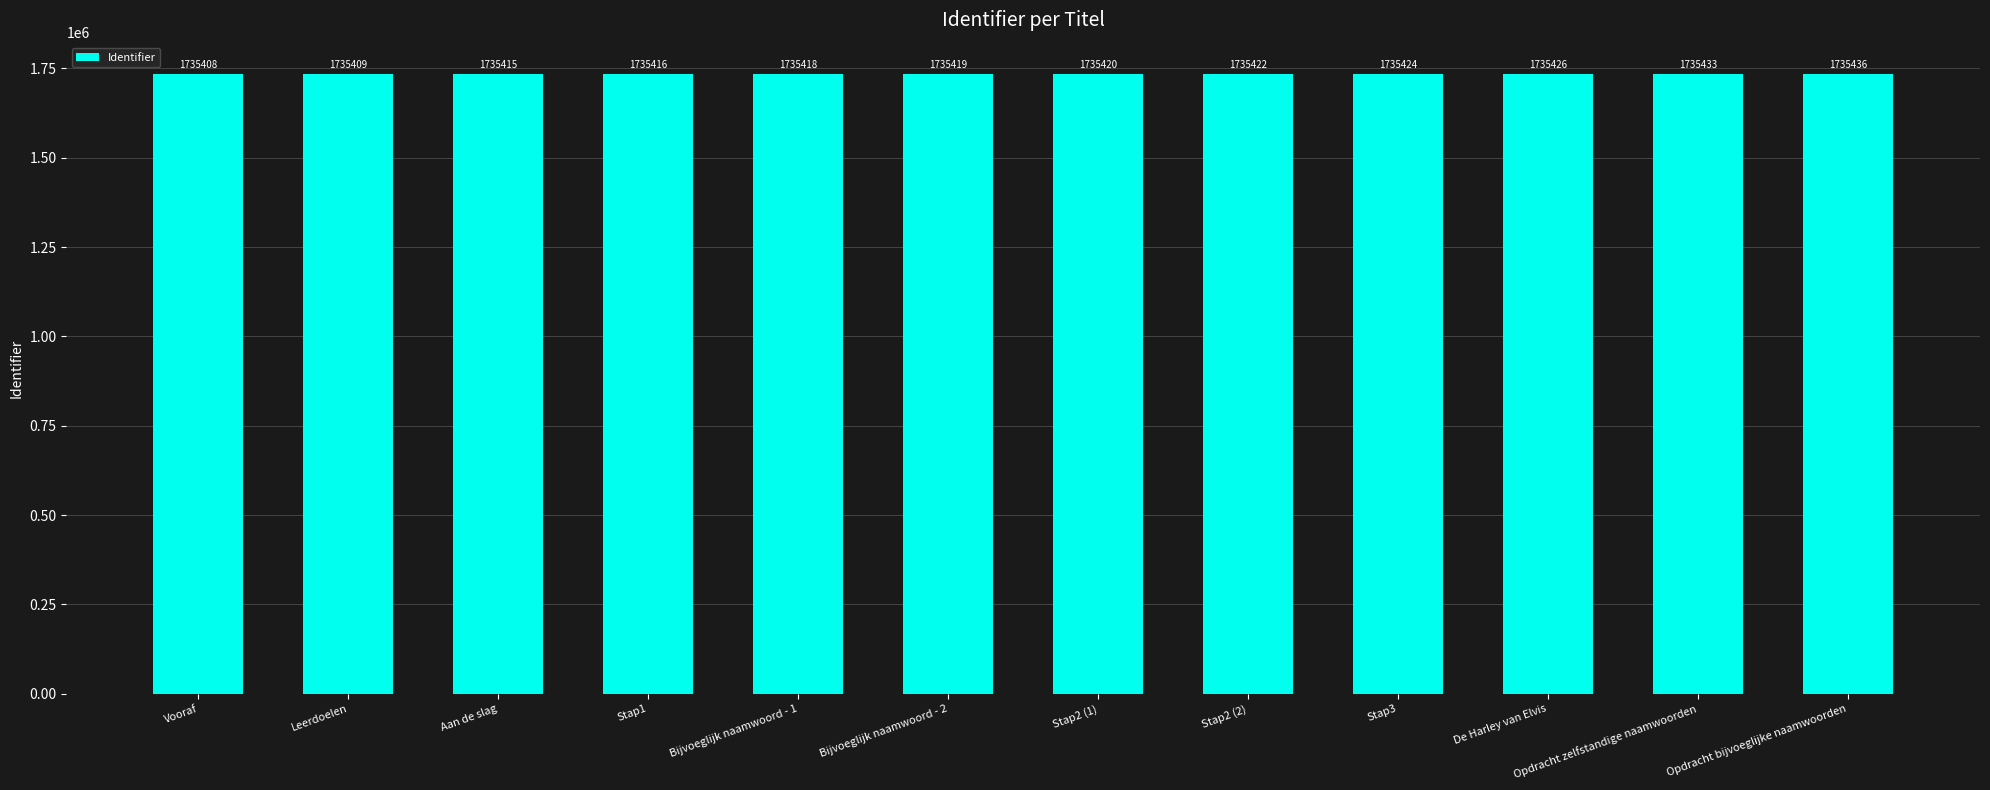

Rank the categories by value from highest to lowest.

Opdracht bijvoeglijke naamwoorden, Opdracht zelfstandige naamwoorden, De Harley van Elvis, Stap3, Stap2 (2), Stap2 (1), Bijvoeglijk naamwoord - 2, Bijvoeglijk naamwoord - 1, Stap1, Aan de slag, Leerdoelen, Vooraf